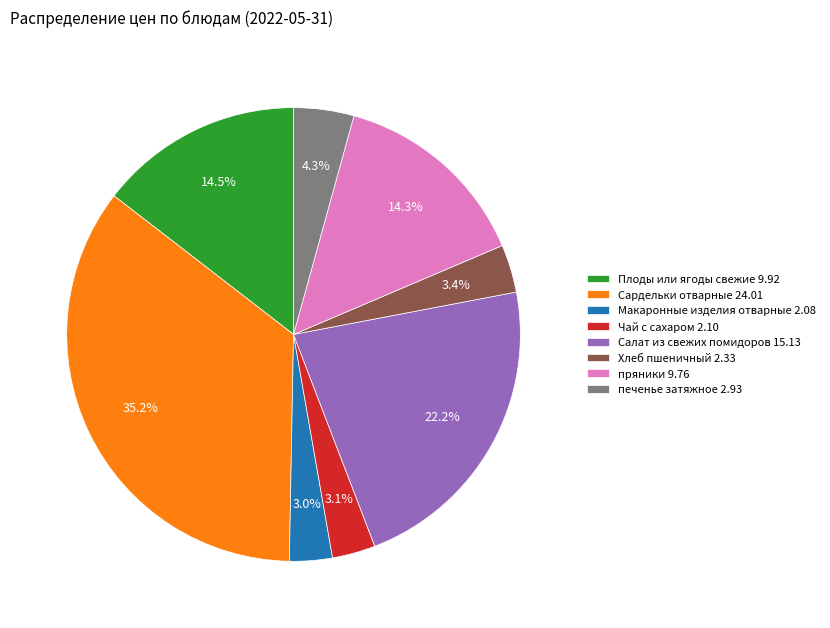

To the nearest percent, what is the difference between the Хлеб пшеничный and печенье затяжное slice percentages?

1%